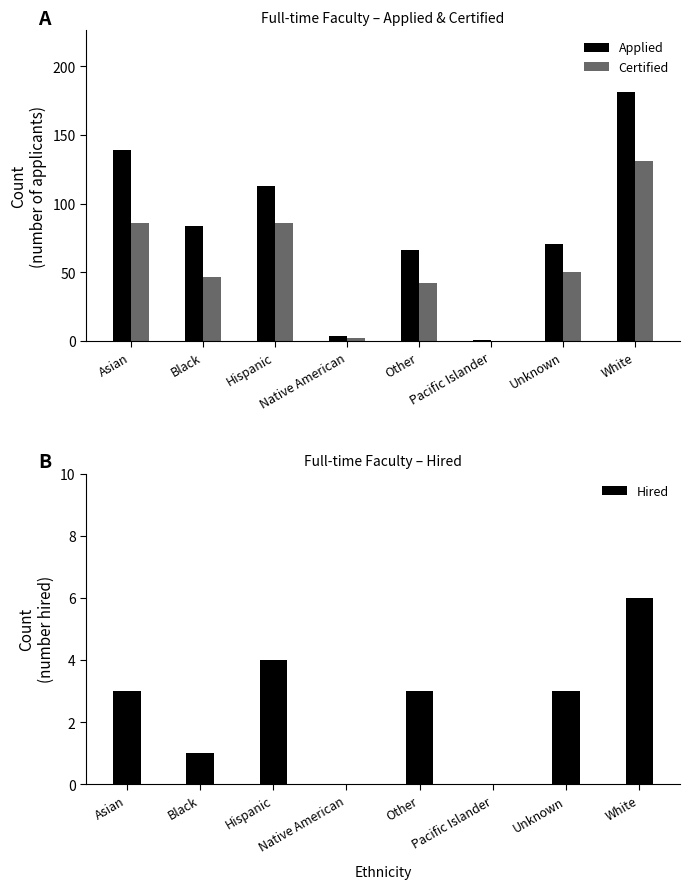

Which series has the largest total across all categories?

Applied